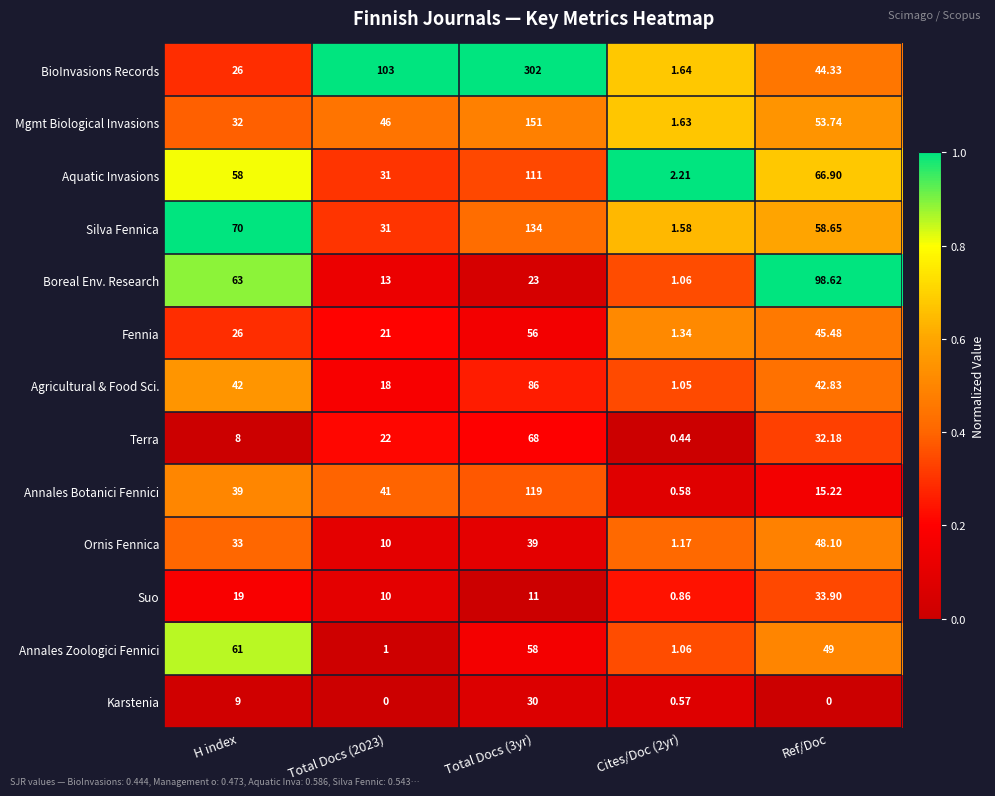

Is the value of Silva Fennica at Ref/Doc greater than the value of Annales Botanici Fennici at Cites/Doc (2yr)?

Yes